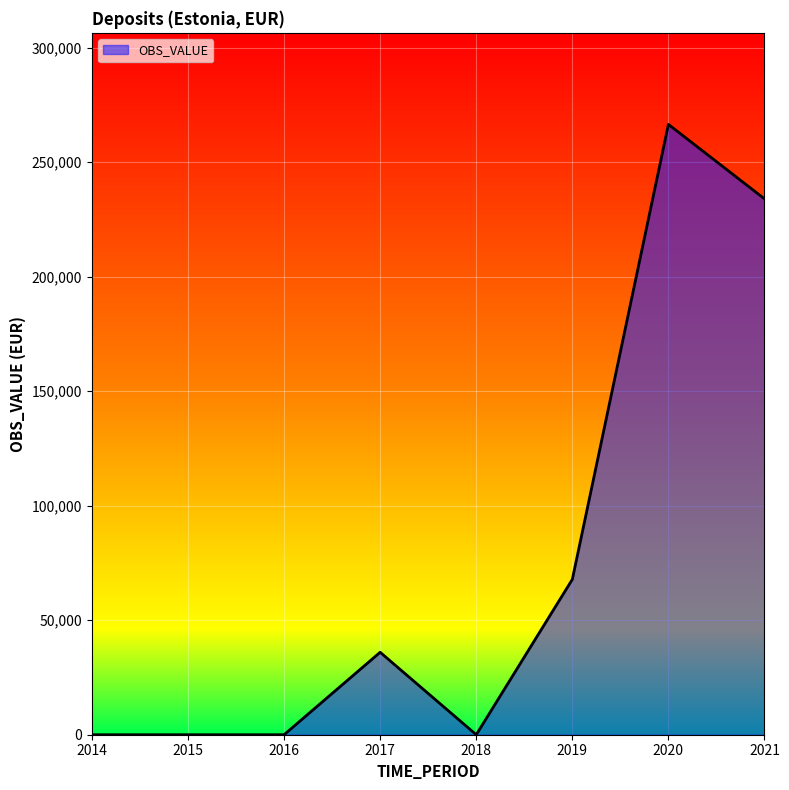

What is the change in value from 2016 to 2017?

+36000